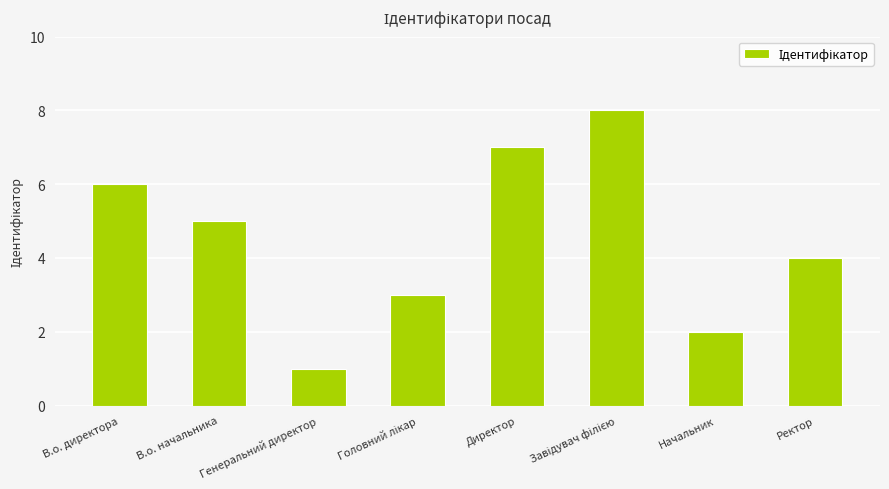

Where is the data nearest to the value 4?

Ректор